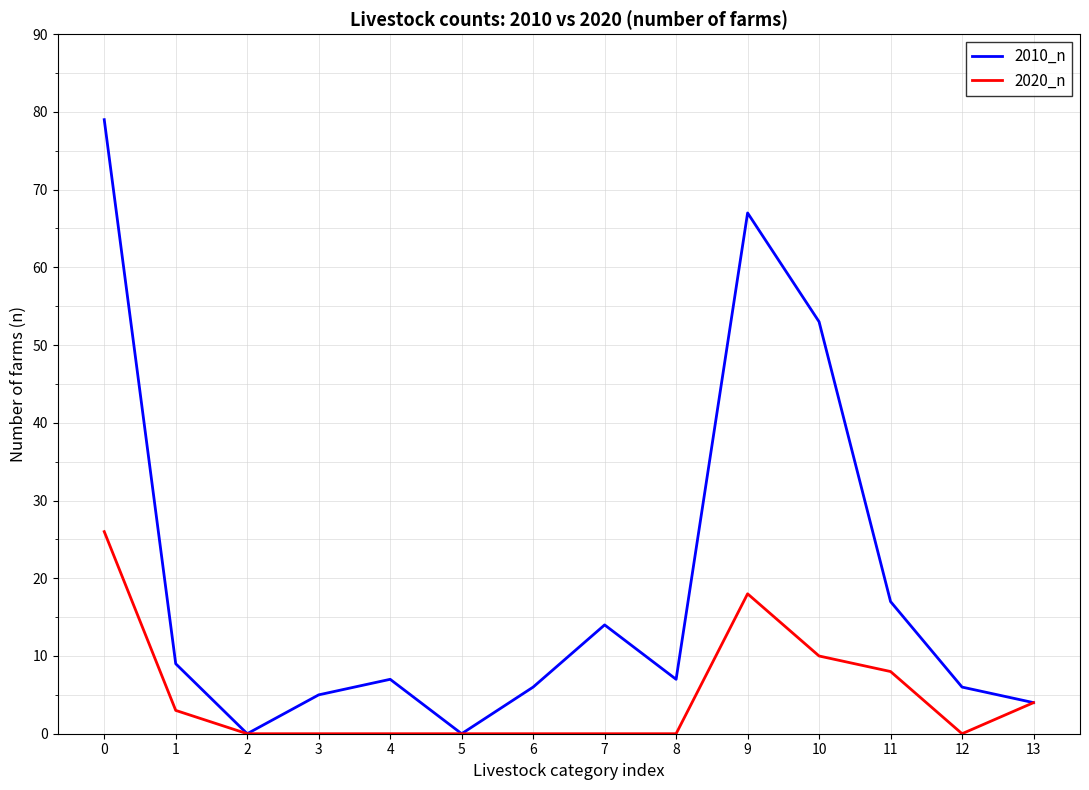

The value of 2010_n at 13 is 4. True or false?

True